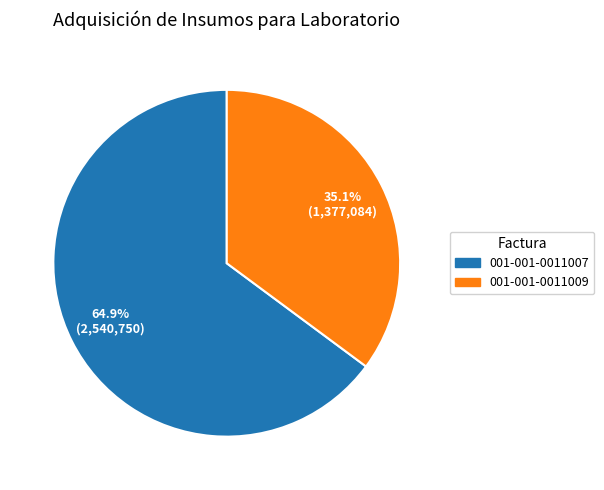

Is it true that 001-001-0011009 is 35% of the pie?

True